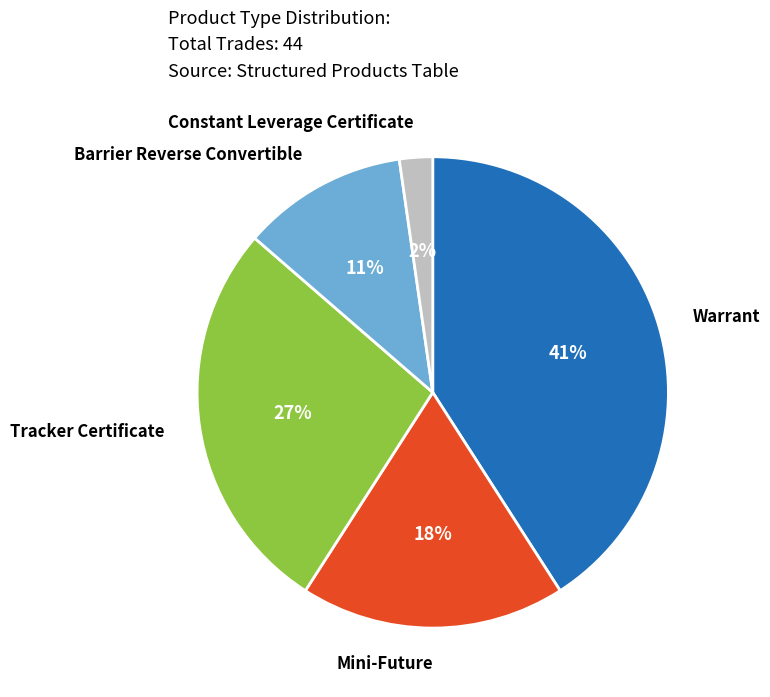

Count the number of slices in the pie.

5